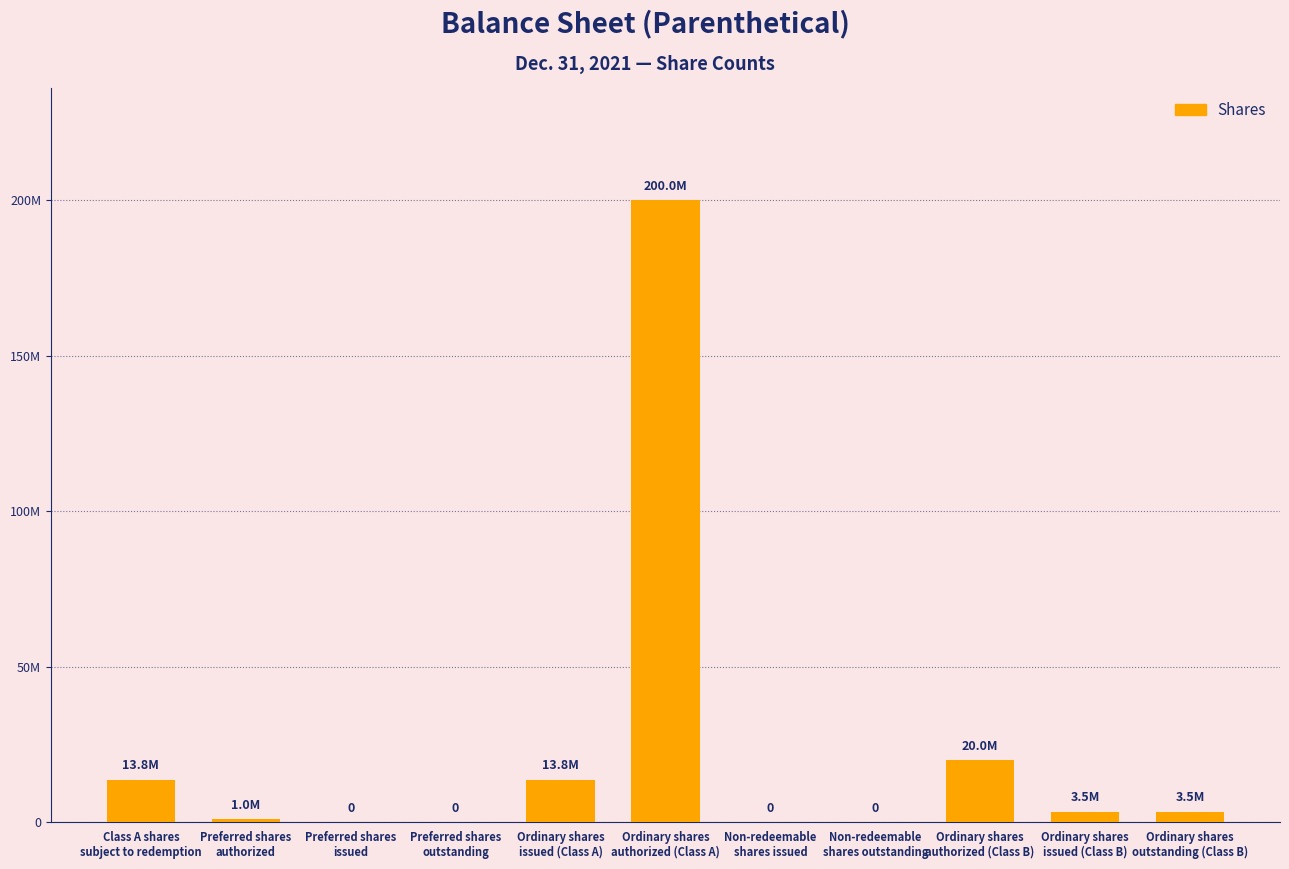

What is the difference between the values at Class A shares
subject to redemption and Preferred shares
outstanding?

13800000